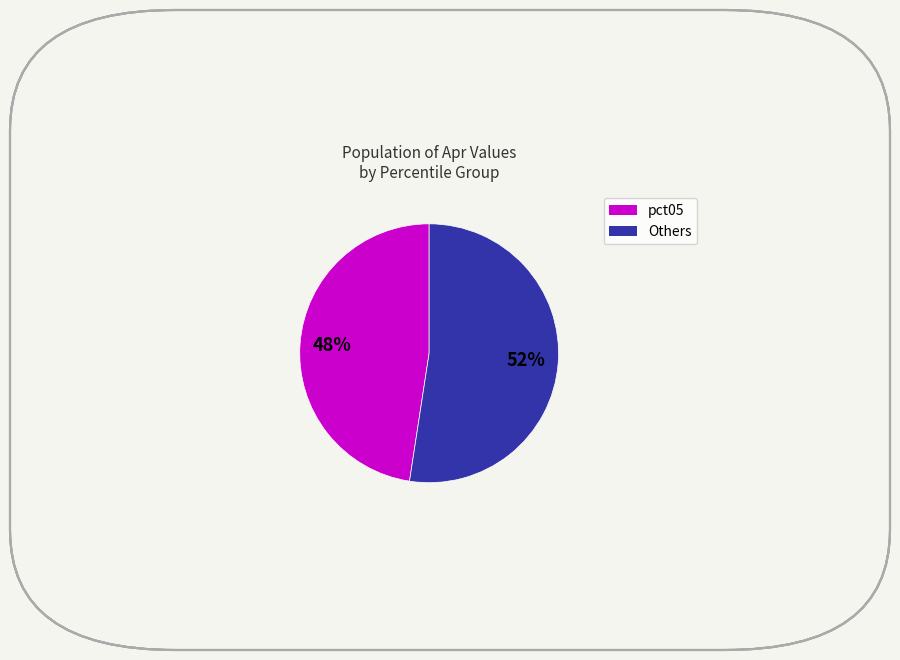

Does any single category account for the majority?

Yes